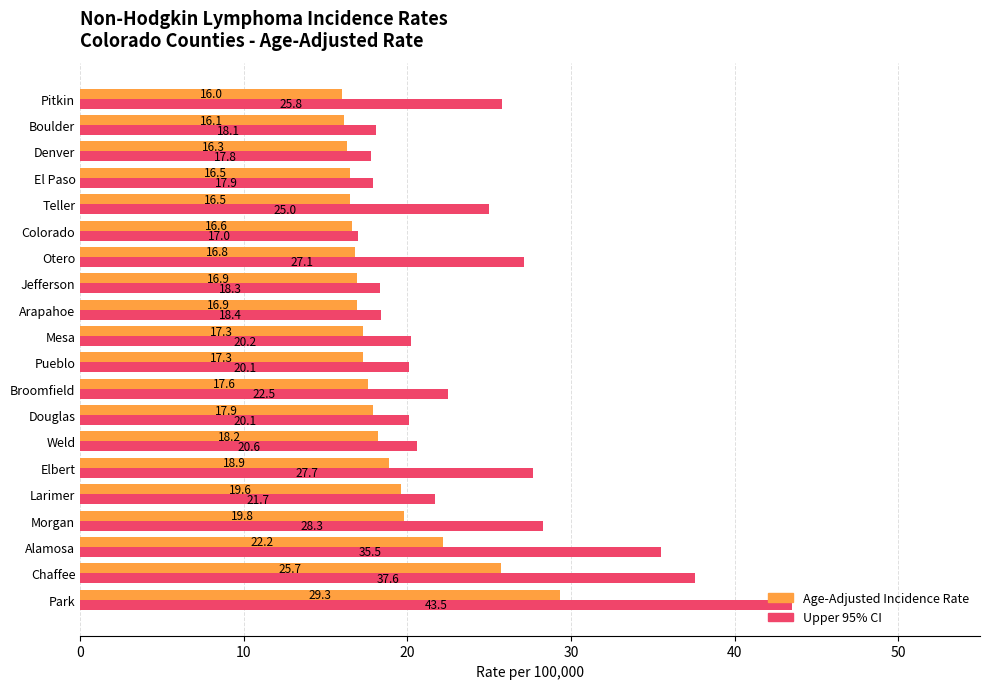

Where is Age-Adjusted Incidence Rate nearest to the value 22?

Alamosa